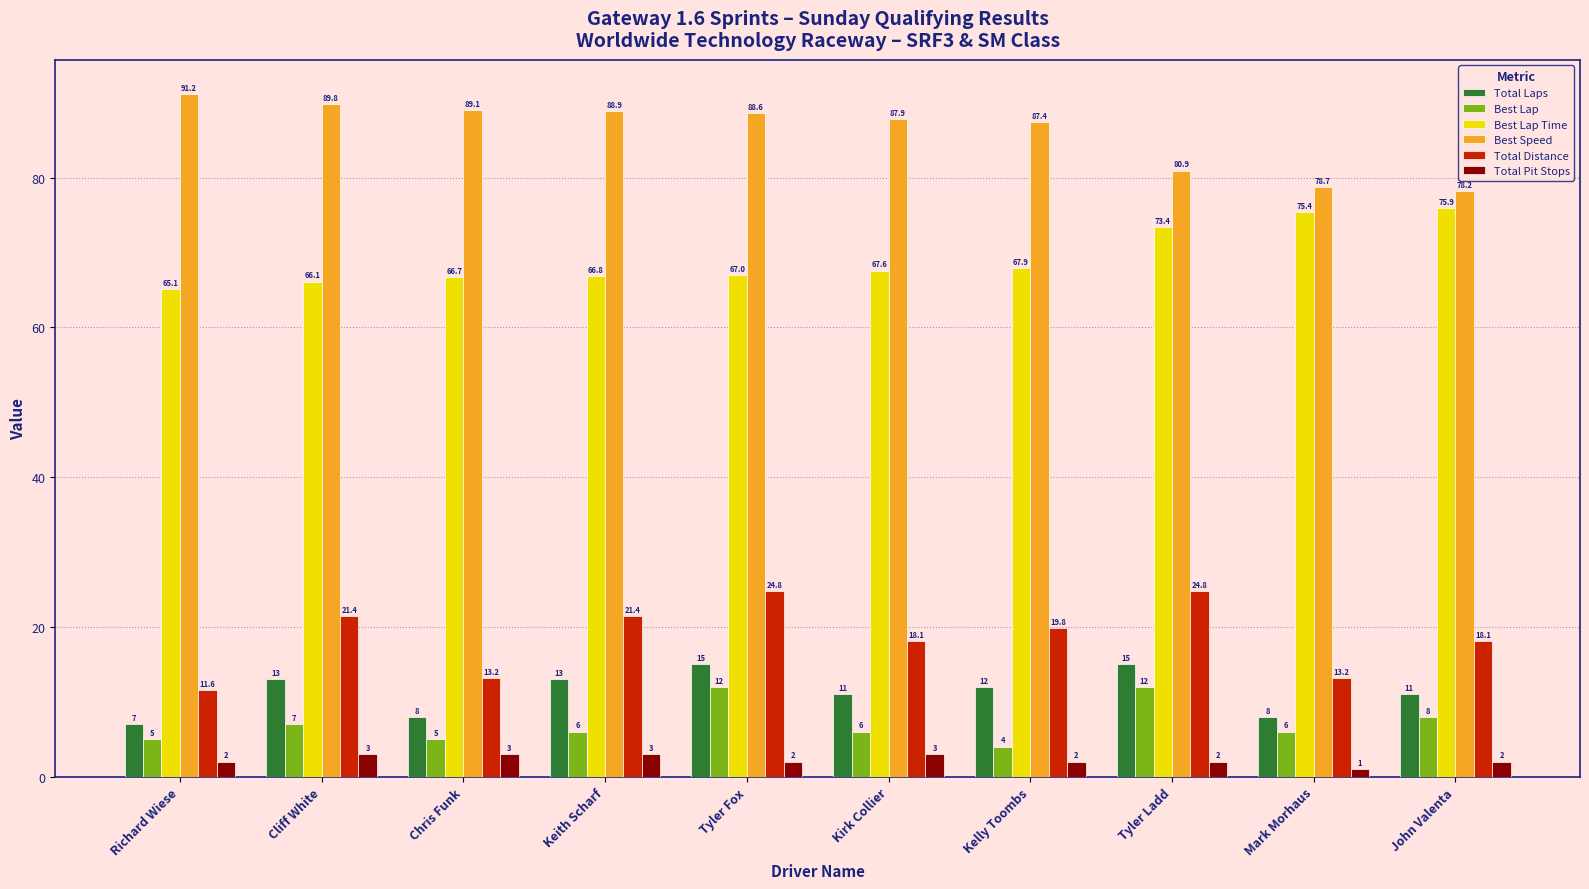

List the labels in order of Best Lap Time value, smallest first.

Richard Wiese, Cliff White, Chris Funk, Keith Scharf, Tyler Fox, Kirk Collier, Kelly Toombs, Tyler Ladd, Mark Morhaus, John Valenta